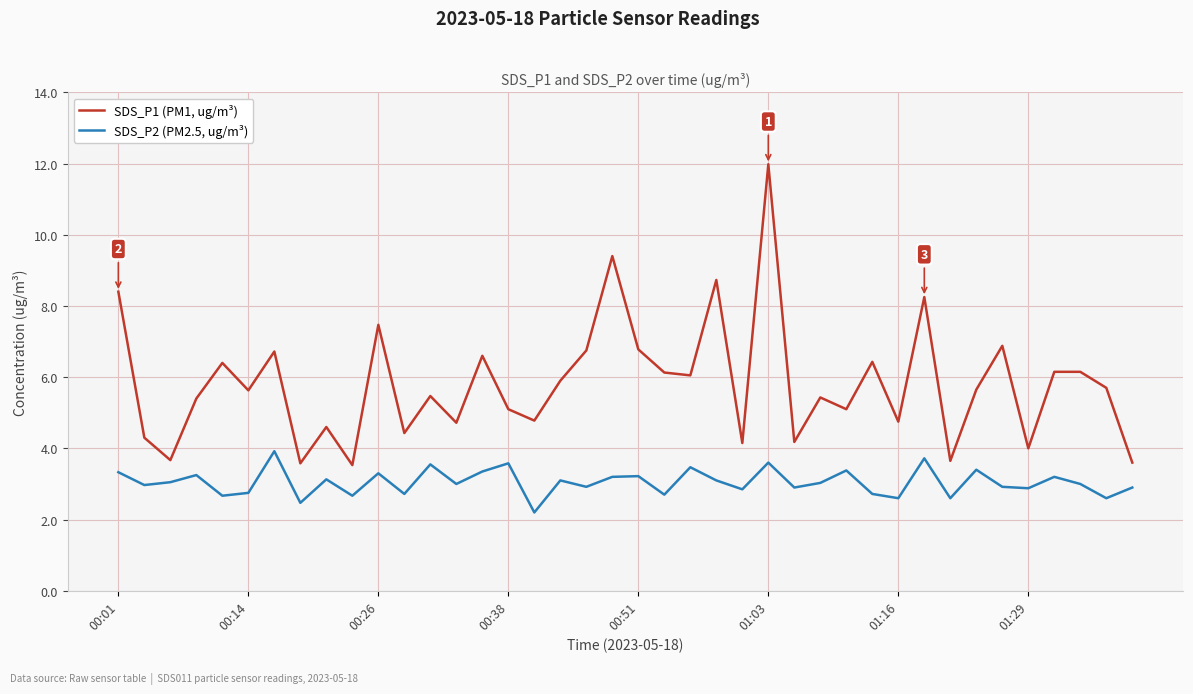

True or false: SDS_P2 (PM2.5, ug/m³) and SDS_P1 (PM1, ug/m³) cross at least once.

False